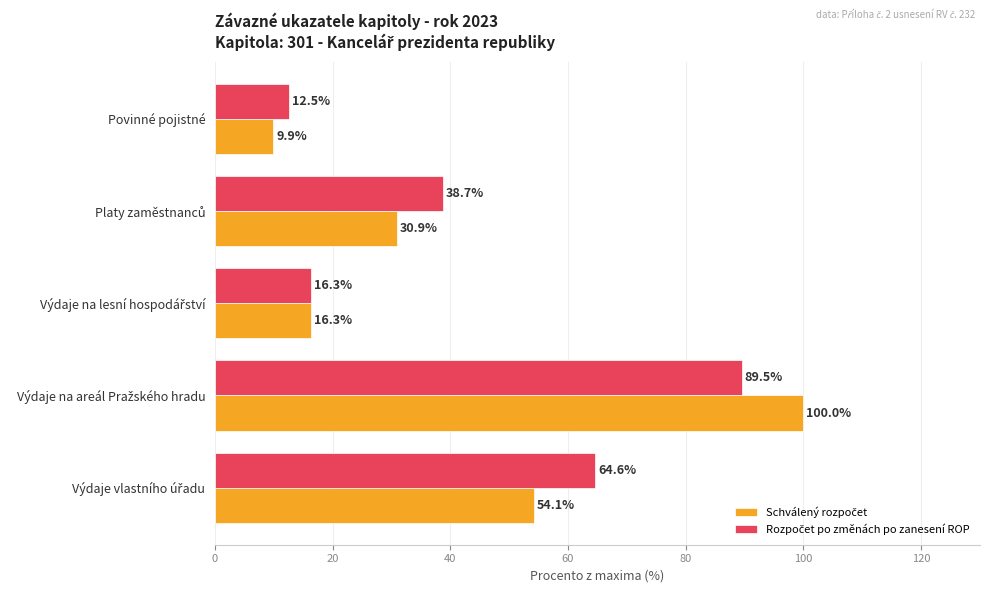

Which series has the largest total across all categories?

Rozpočet po změnách po zanesení ROP